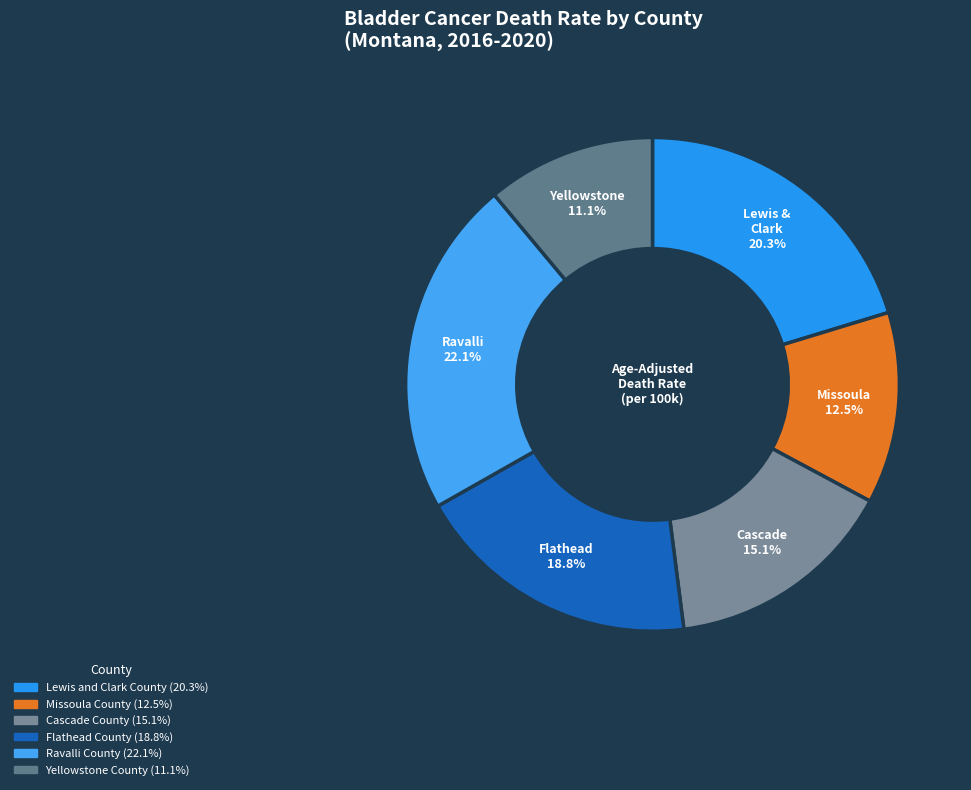

Which category has the smallest portion of the pie?

Yellowstone County